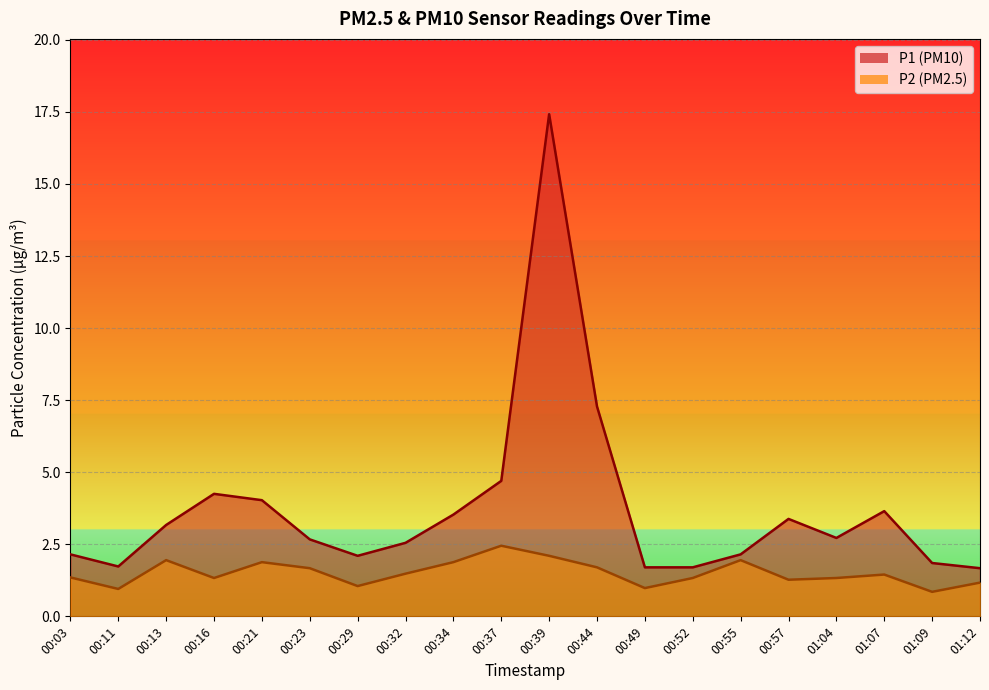

True or false: P1 and P2 cross at least once.

False